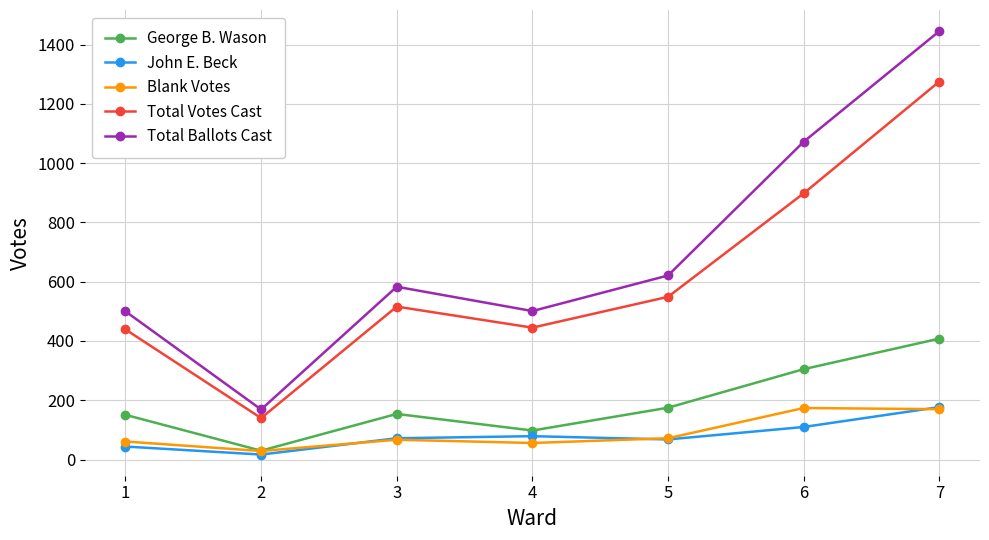

Which series has the widest spread of values?

Total Ballots Cast